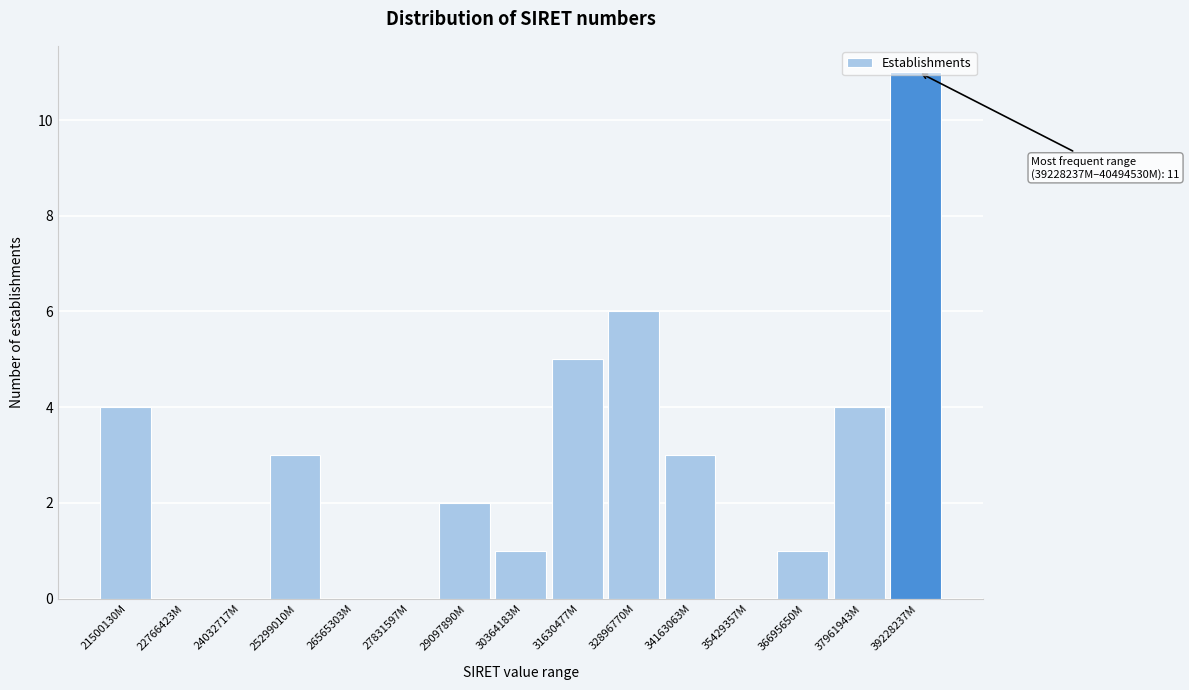

What is the approximate value at 32896770M, to the nearest 10?

10